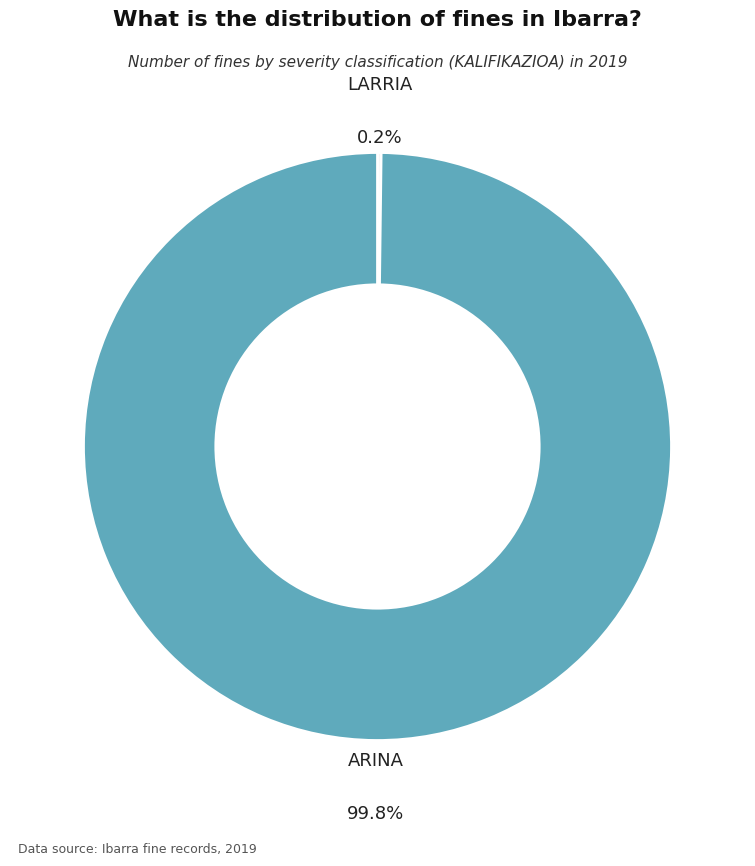

Which category has the biggest portion of the pie?

ARINA